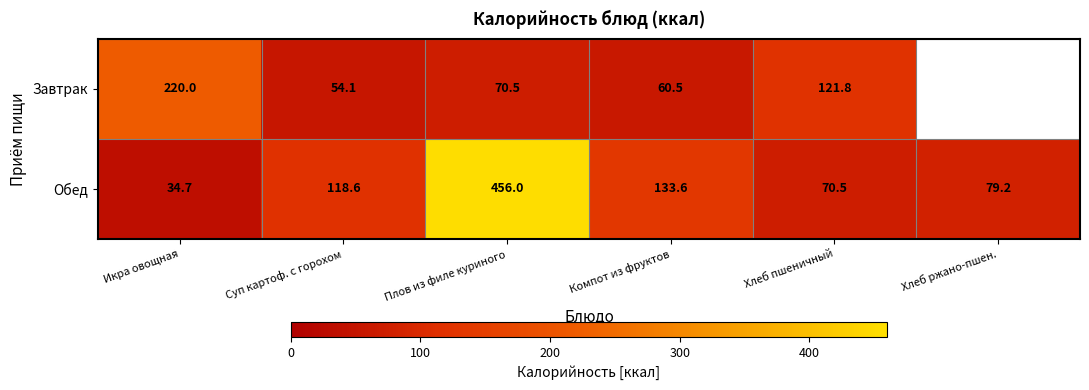

How many values in the Обед series are below 118?

3